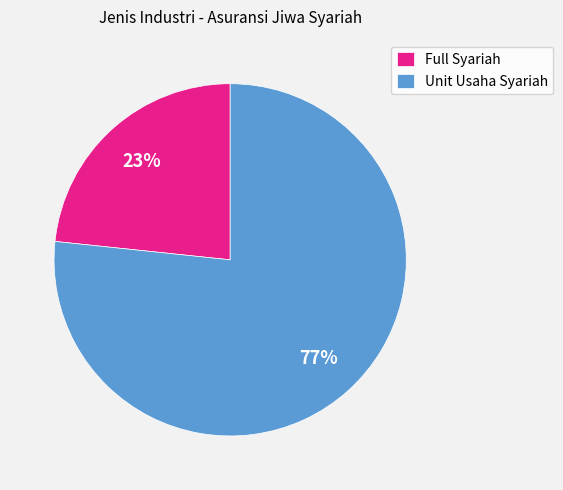

Combined, do Full Syariah and Unit Usaha Syariah account for over 50%?

Yes